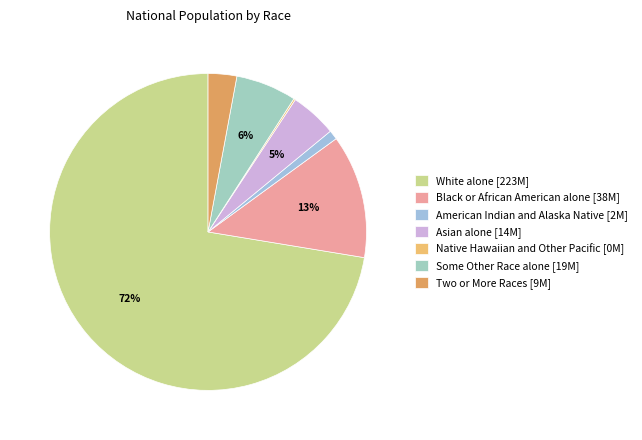

What is the total percentage of Native Hawaiian and Other Pacific and American Indian and Alaska Native?

1.1%